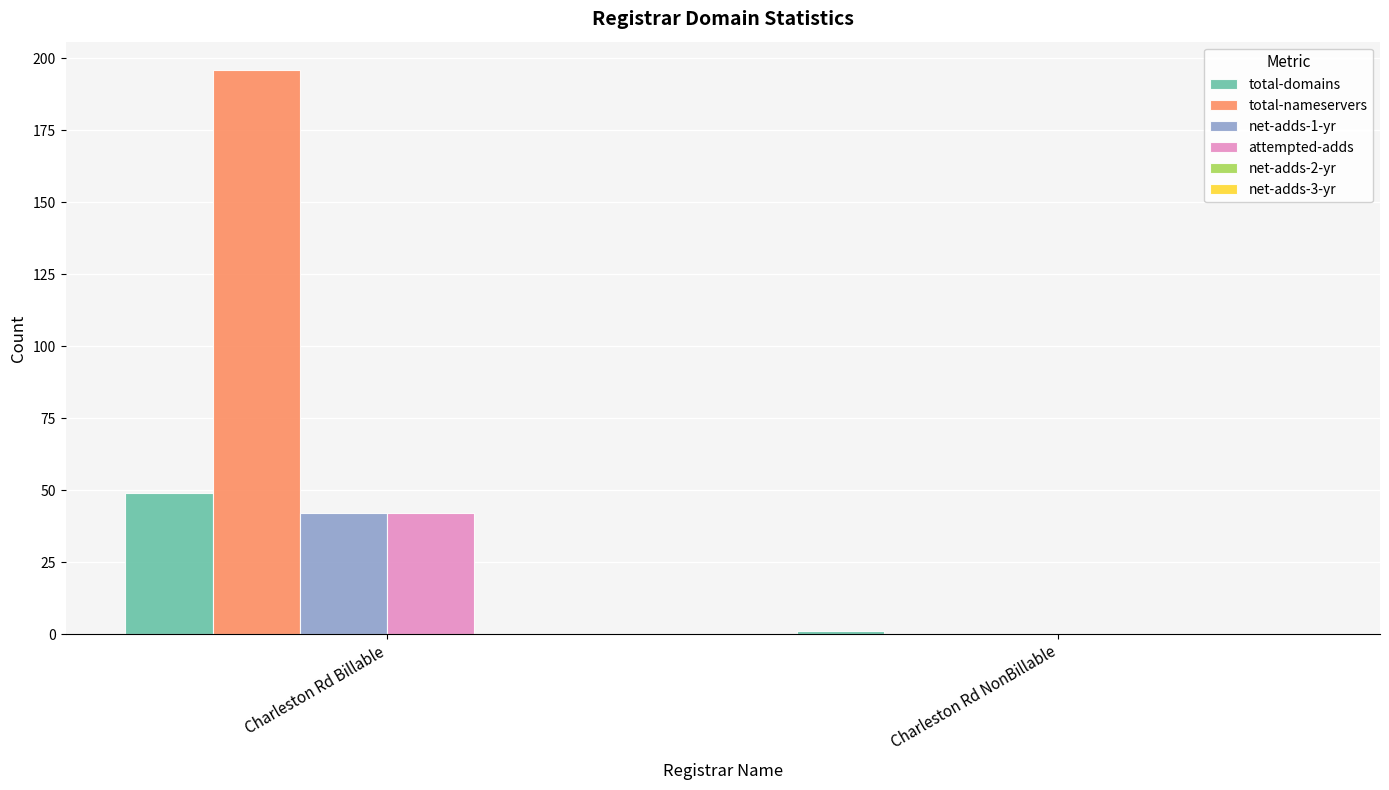

The value of total-domains at Charleston Rd Billable is 49. True or false?

True